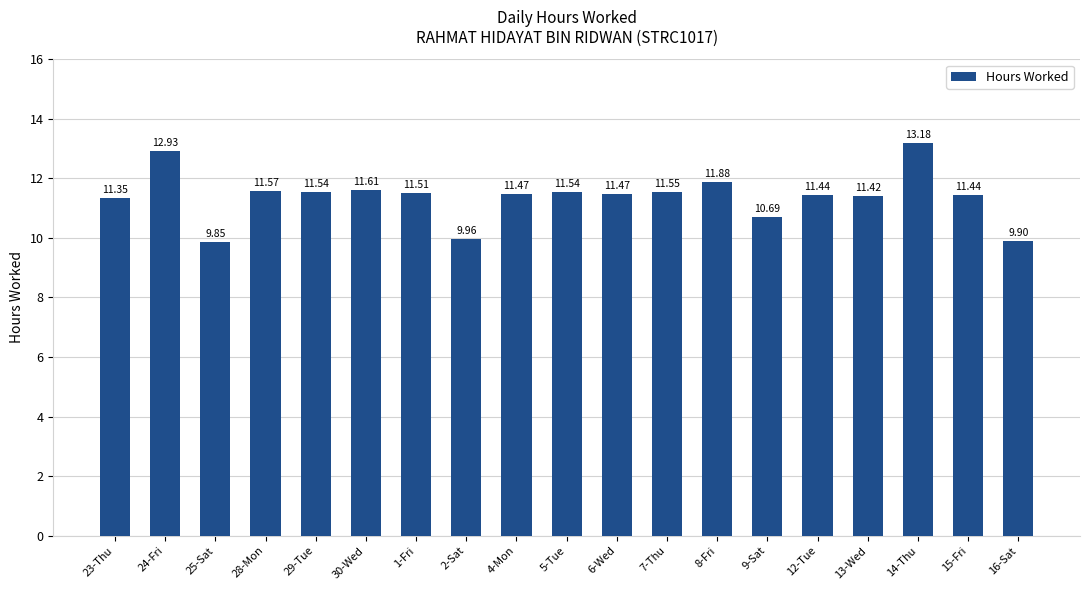

Between 5-Tue and 8-Fri, which is larger?

8-Fri